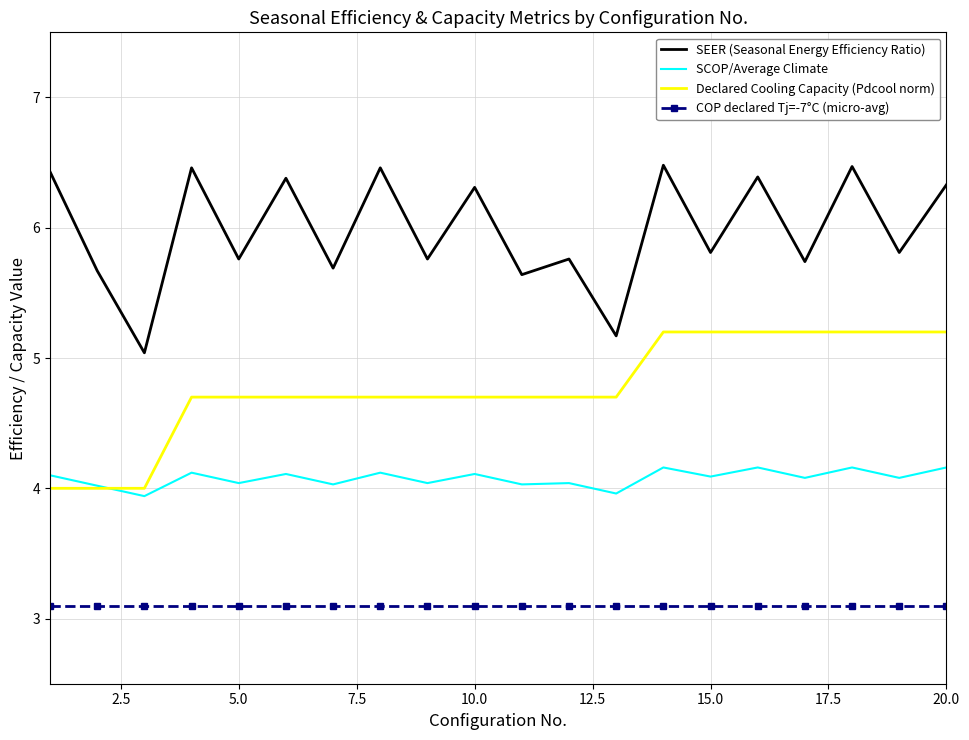

True or false: SEER (Seasonal Energy Efficiency Ratio) and Declared Cooling Capacity (Pdcool norm) intersect in this chart.

False